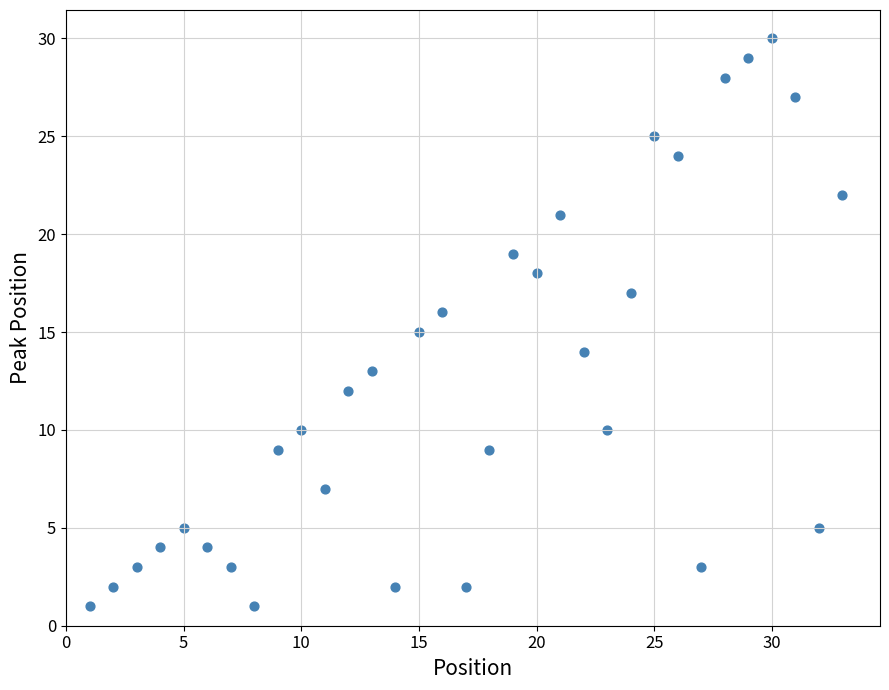

What is the range of X values (max minus min)?

32